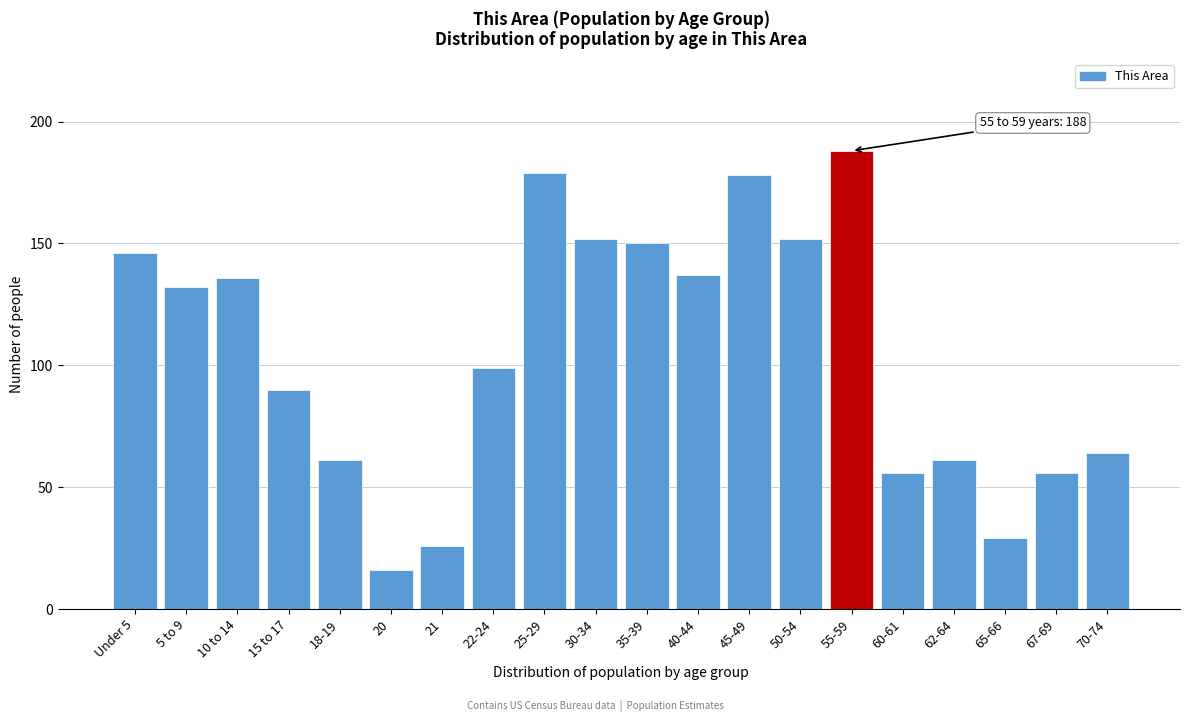

Reading right to left, list all the values displayed in this chart.

64	56	29	61	56	188	152	178	137	150	152	179	99	26	16	61	90	136	132	146